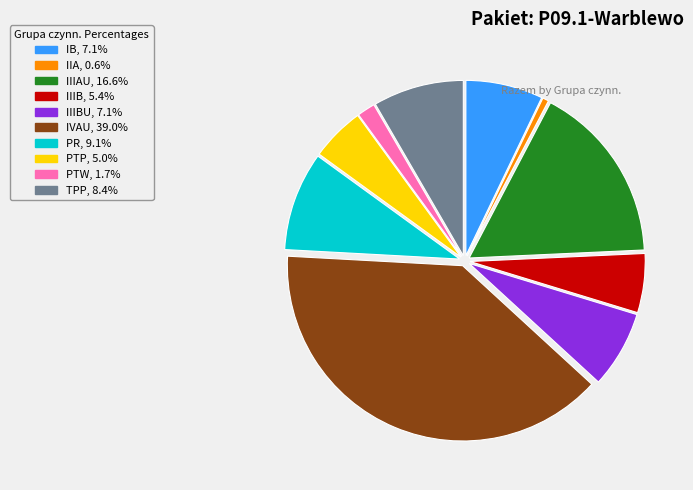

Is there a majority slice in this chart?

No